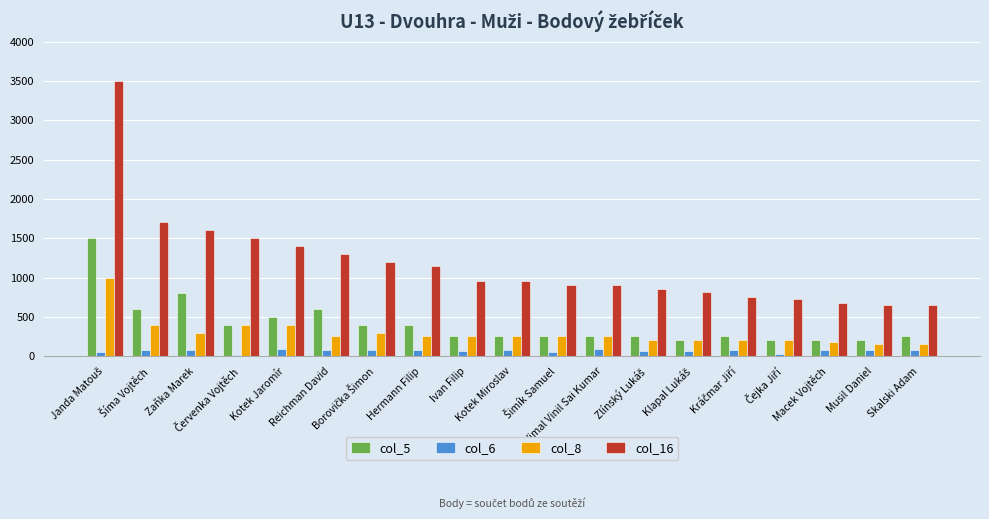

What is the total value across all series at Vimal Vinil Sai Kumar?

1487